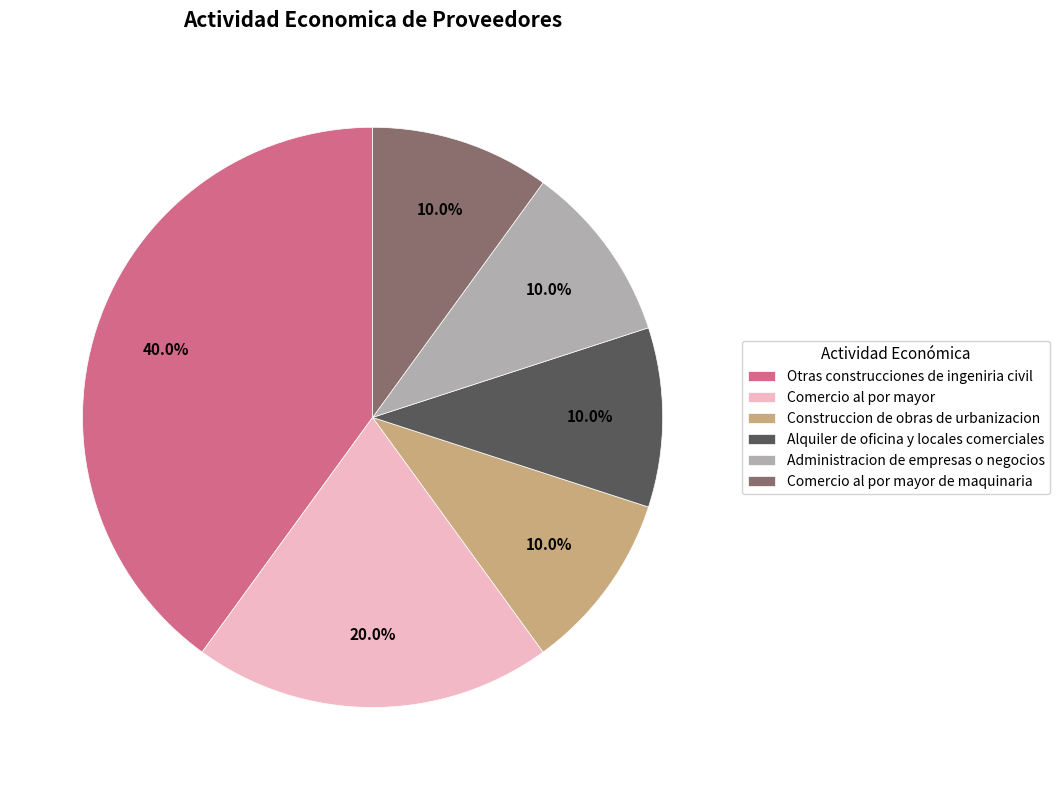

The Otras construcciones de ingeniria civil slice represents 40% of the pie. True or false?

True